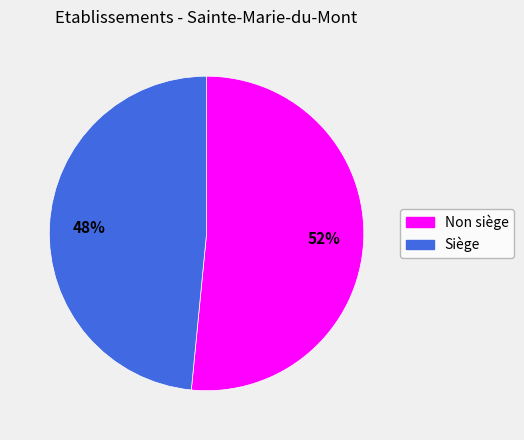

To the nearest percent, what is the average slice percentage?

50%